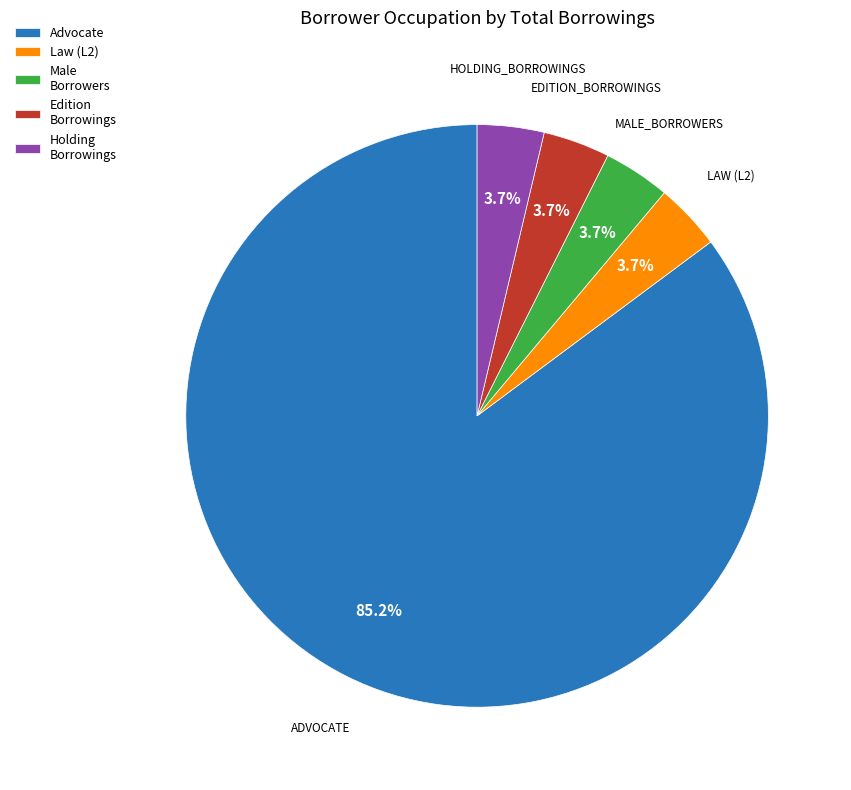

How many segments does this pie chart have?

5